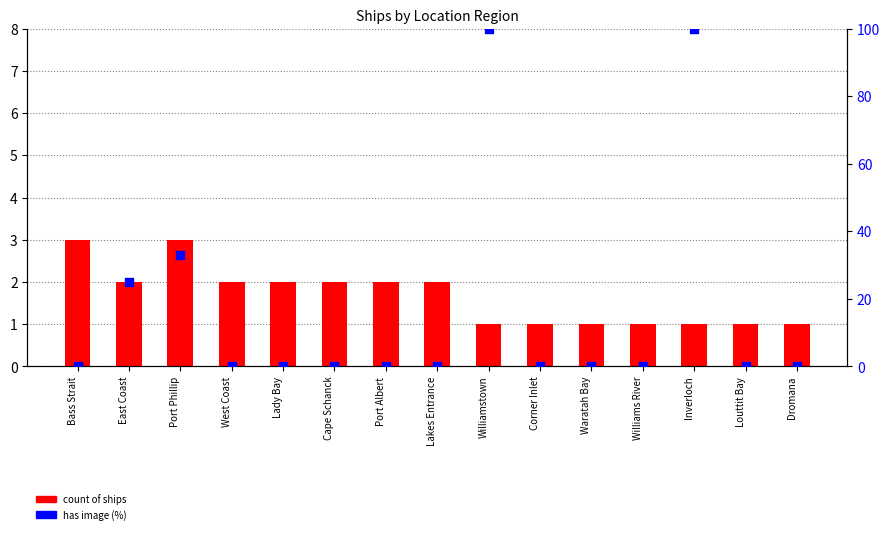

At which category is the sum across all series the highest?

Williamstown